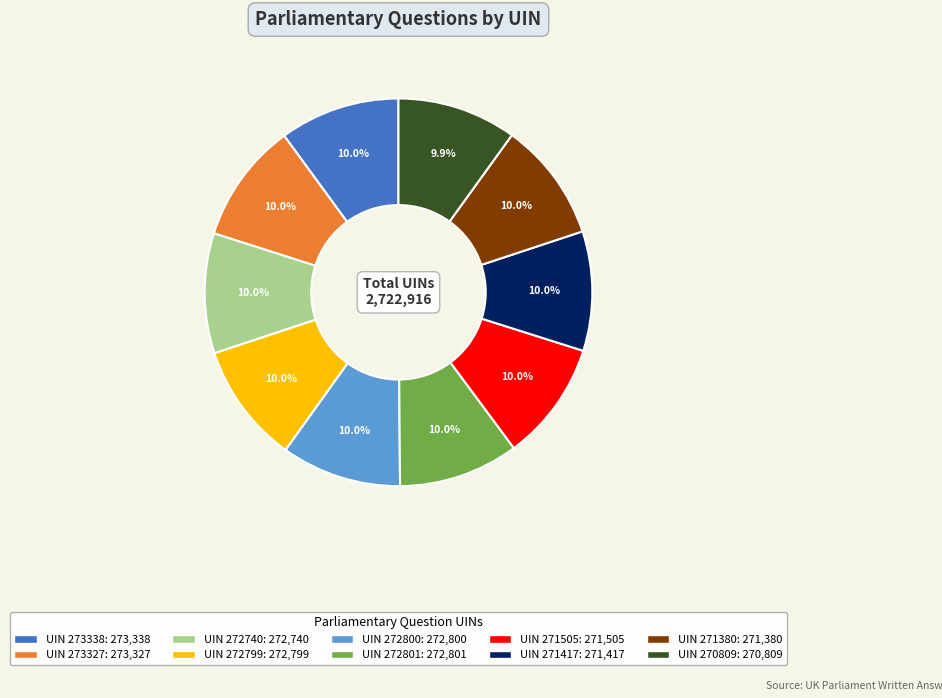

Does any single category account for the majority?

No